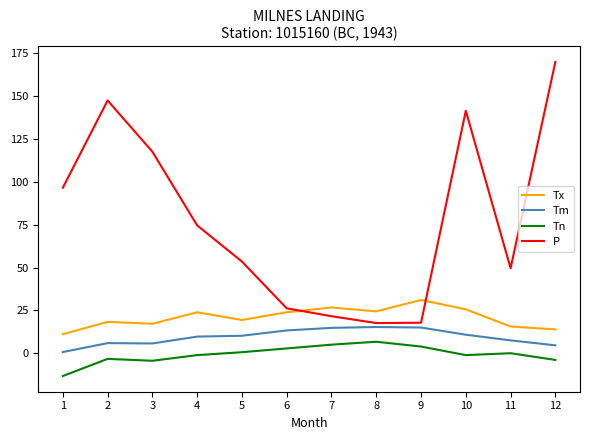

Which series has the largest range (max minus min)?

P